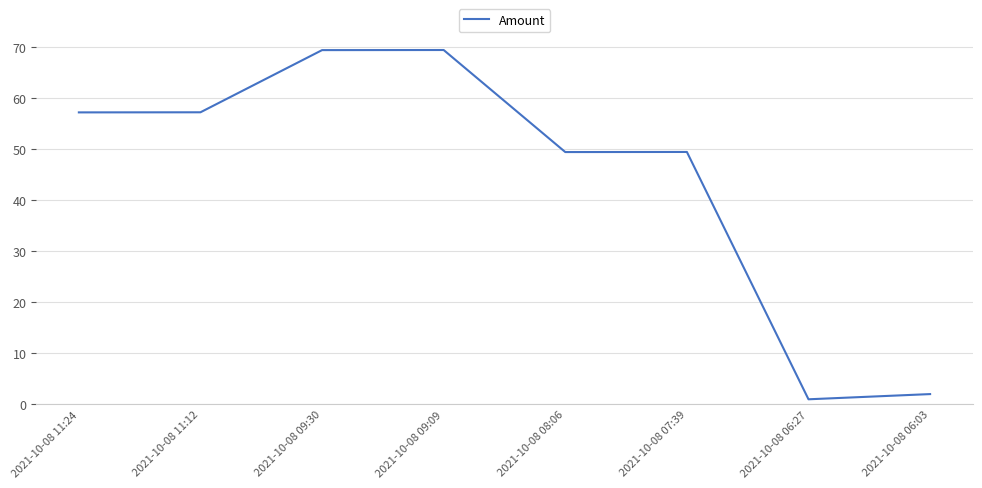

Reading left to right, transcribe all the data shown in this chart.

2021-10-08 11:24=57.3	2021-10-08 11:12=57.3	2021-10-08 09:30=69.5	2021-10-08 09:09=69.5	2021-10-08 08:06=49.5	2021-10-08 07:39=49.5	2021-10-08 06:27=1.0	2021-10-08 06:03=2.0